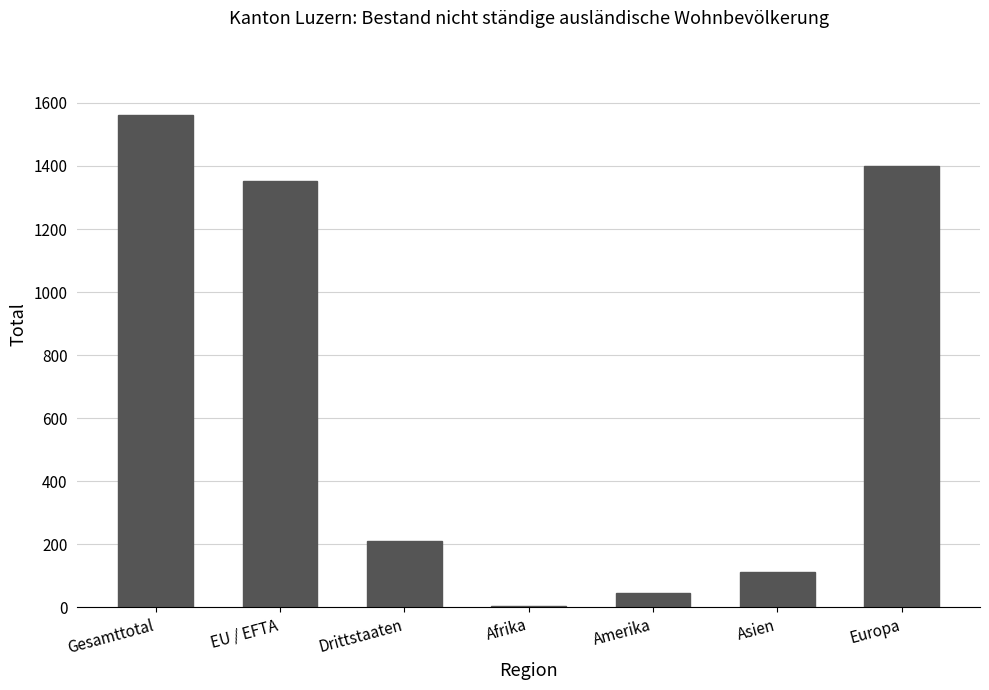

Which label corresponds to the largest value in the chart?

Gesamttotal